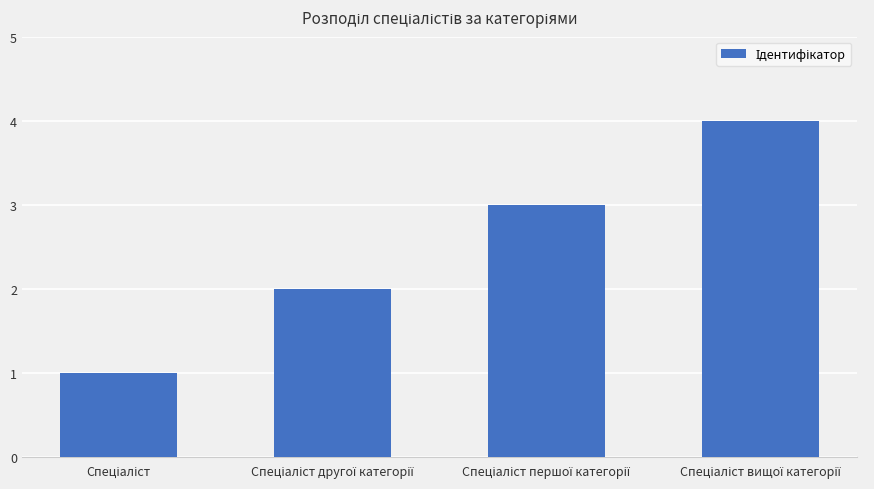

Count the number of categories in the chart.

4